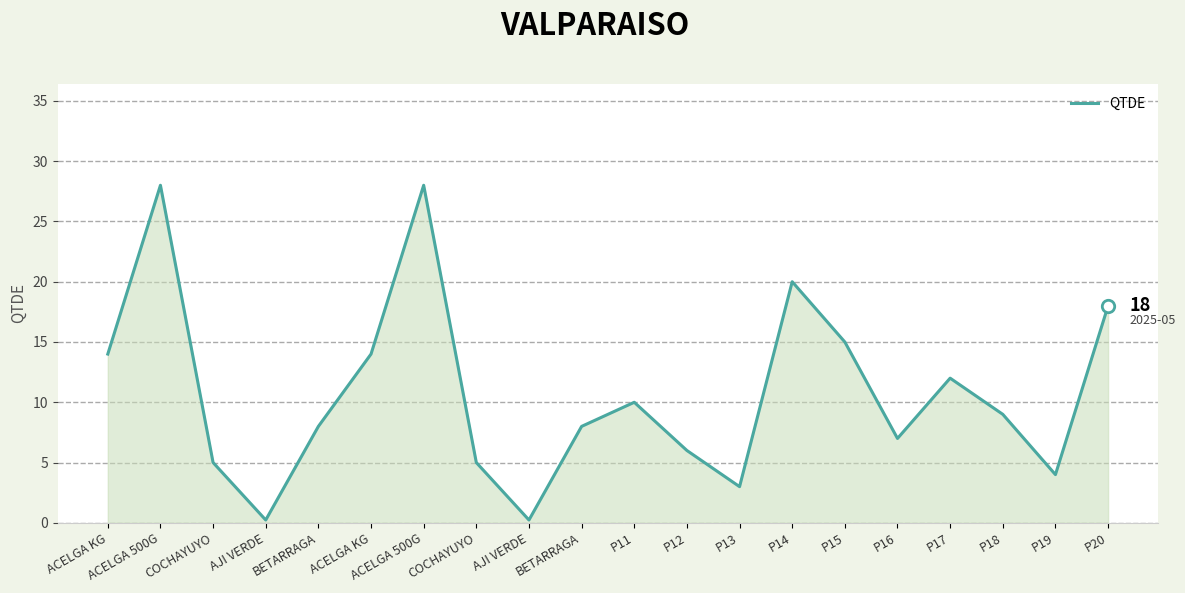

What is the ratio of the value at COCHAYUYO to the value at BETARRAGA?

0.6